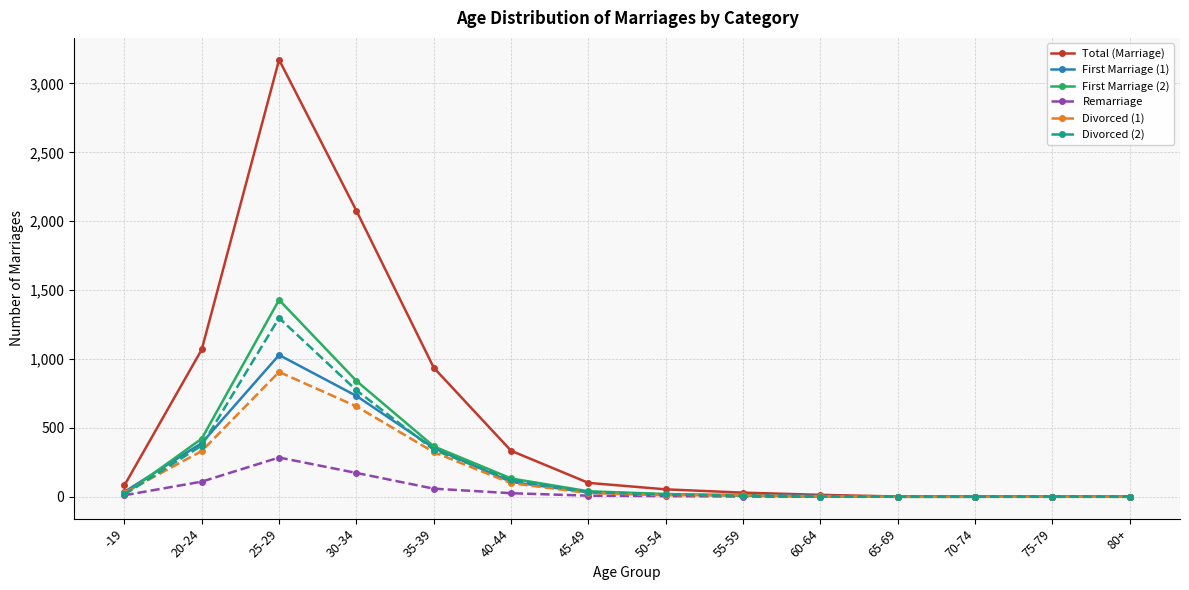

How many lines are shown in the chart?

6